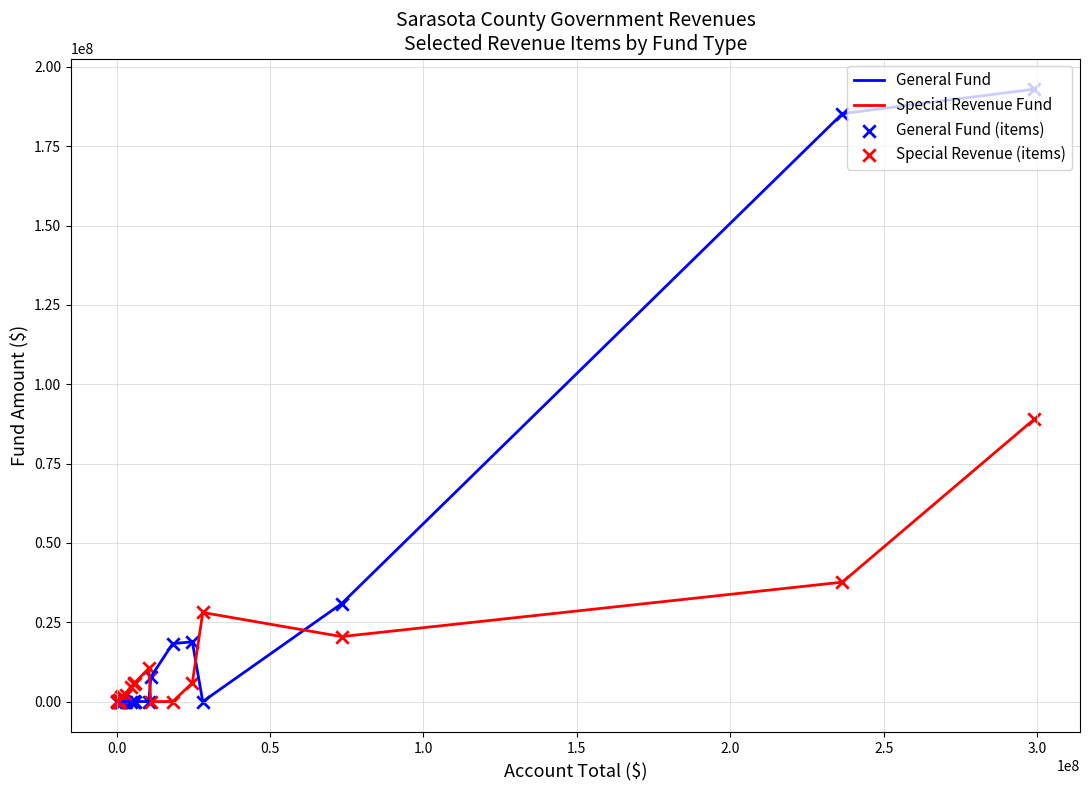

Which series has the largest range (max minus min)?

General Fund